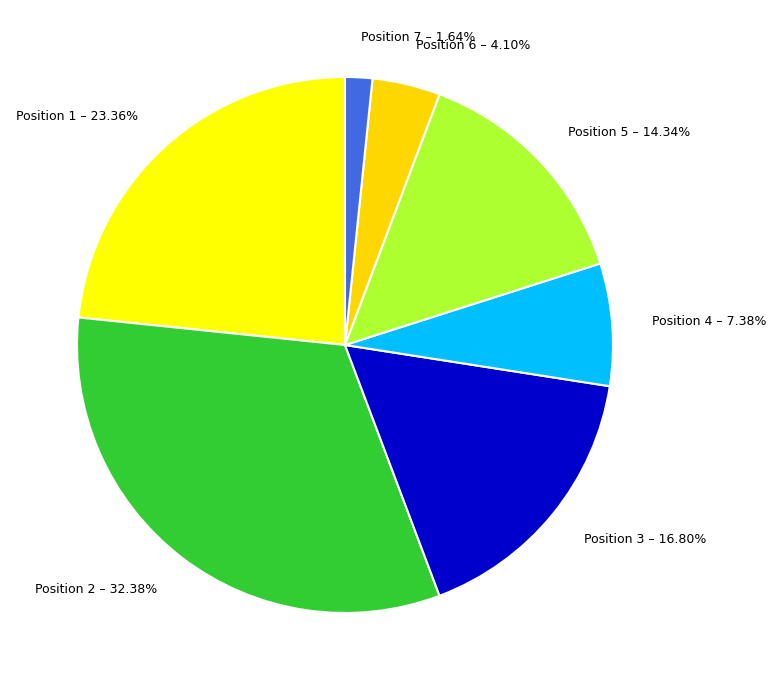

Which category has the biggest portion of the pie?

Position 2 – 32.38%